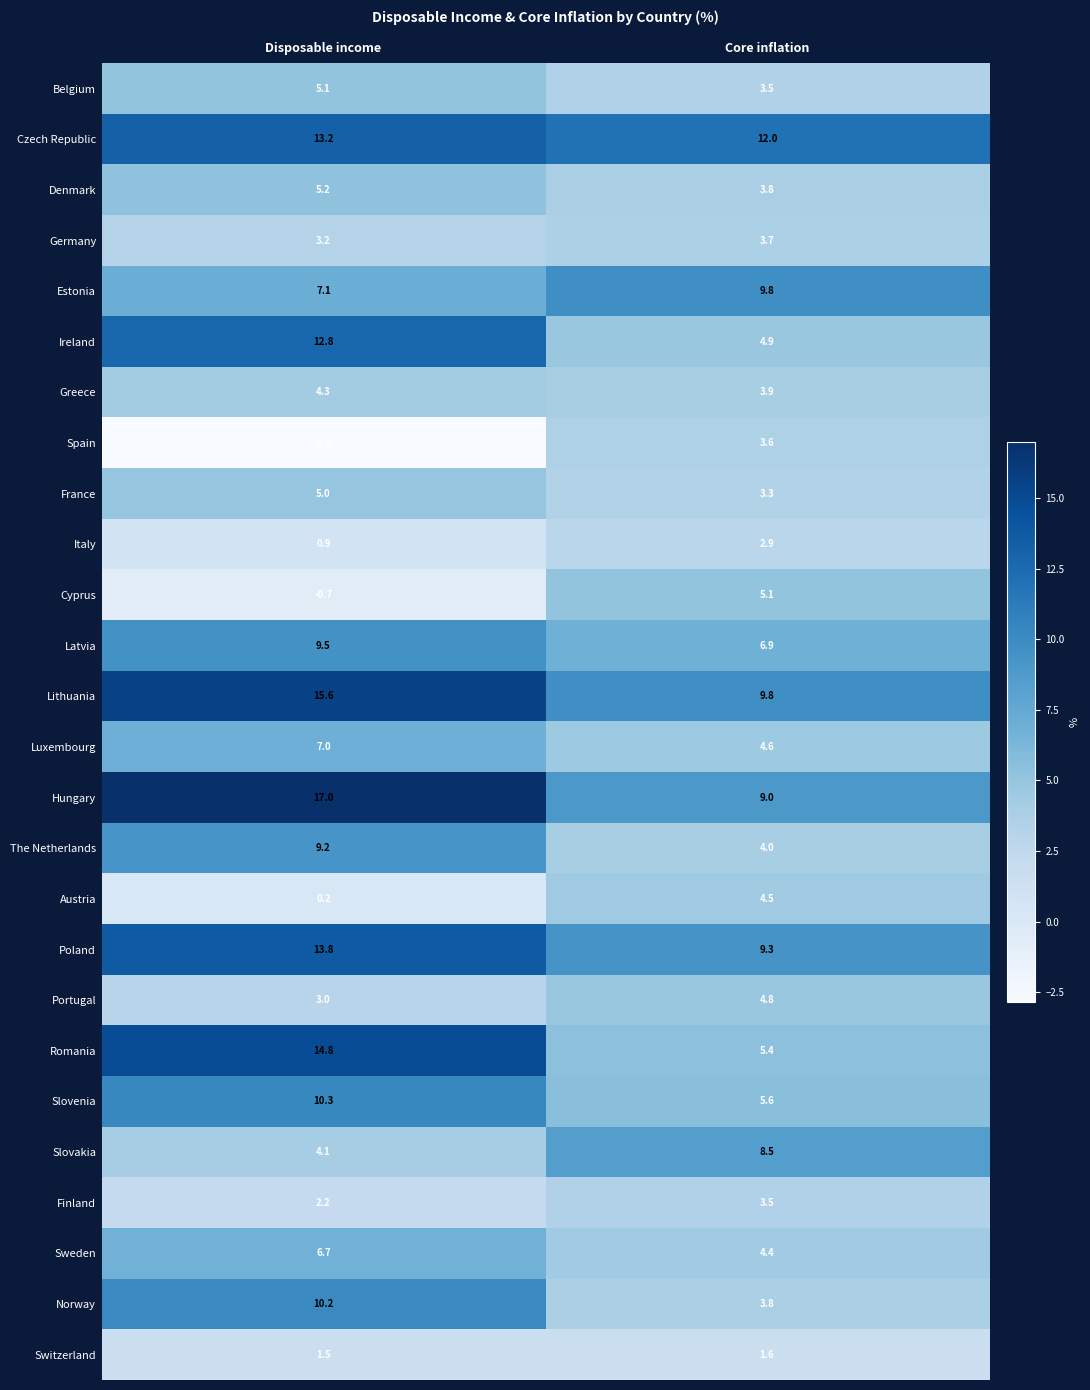

What is the minimum value shown in the chart?

-2.8